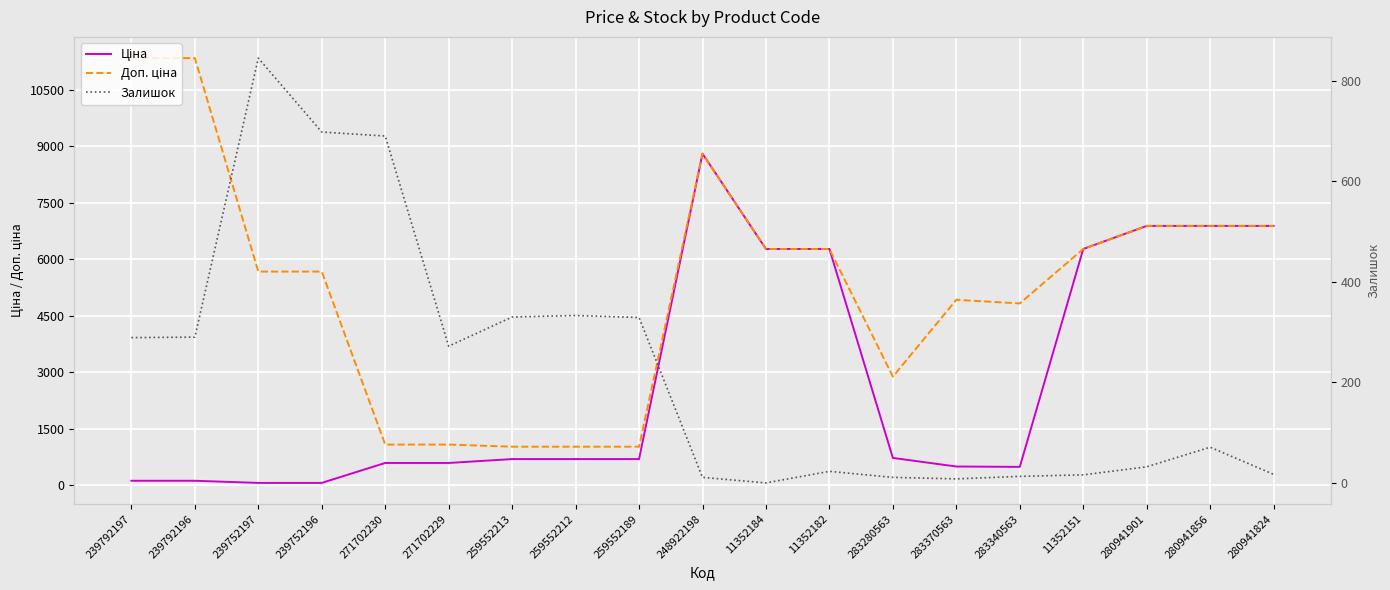

At which label does Доп. ціна reach its peak?

239792197